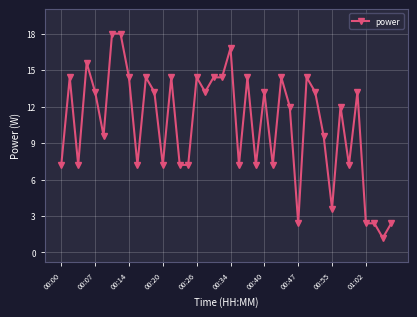

What is the difference between the maximum and minimum values?

16.8